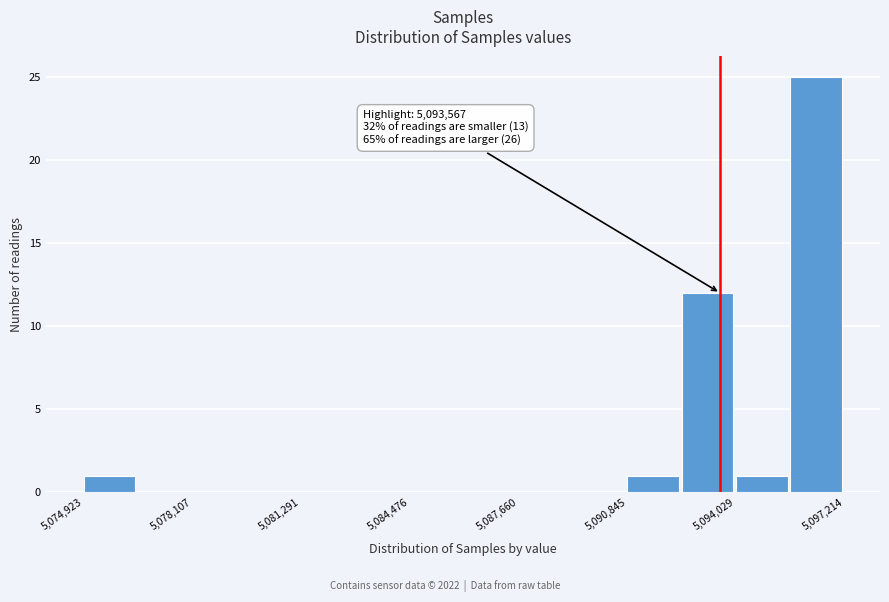

Around what value on the x-axis is the tallest bar? Give the approximate position of its centre, as read against the axis.

5096500